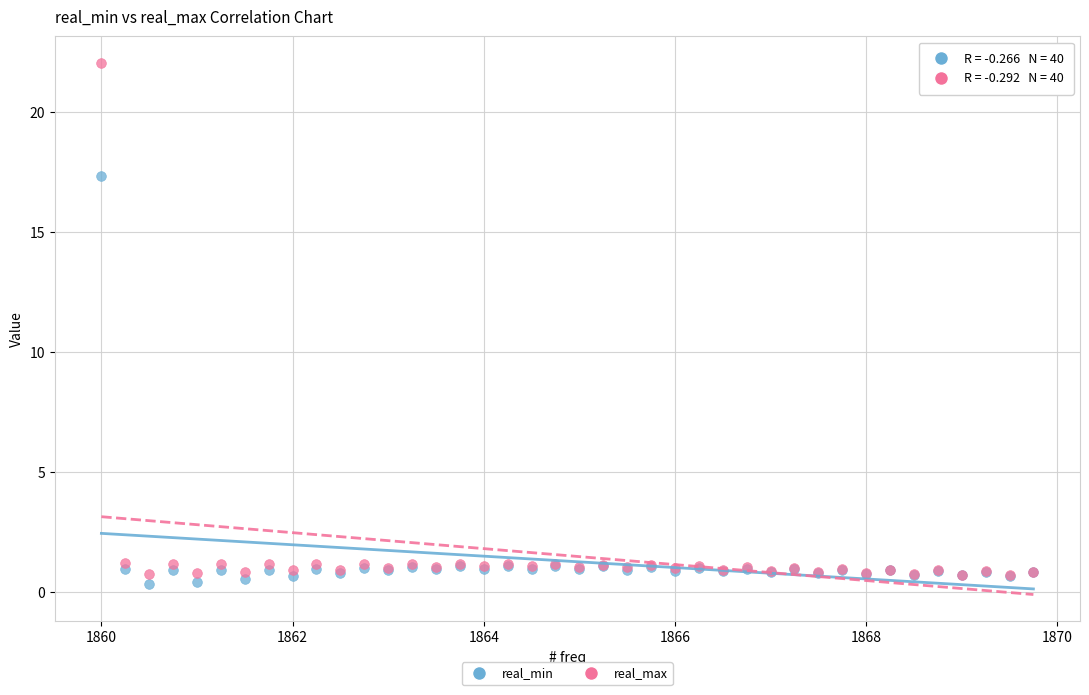

In the real_max series, what Y value is closest to 11?

1.2